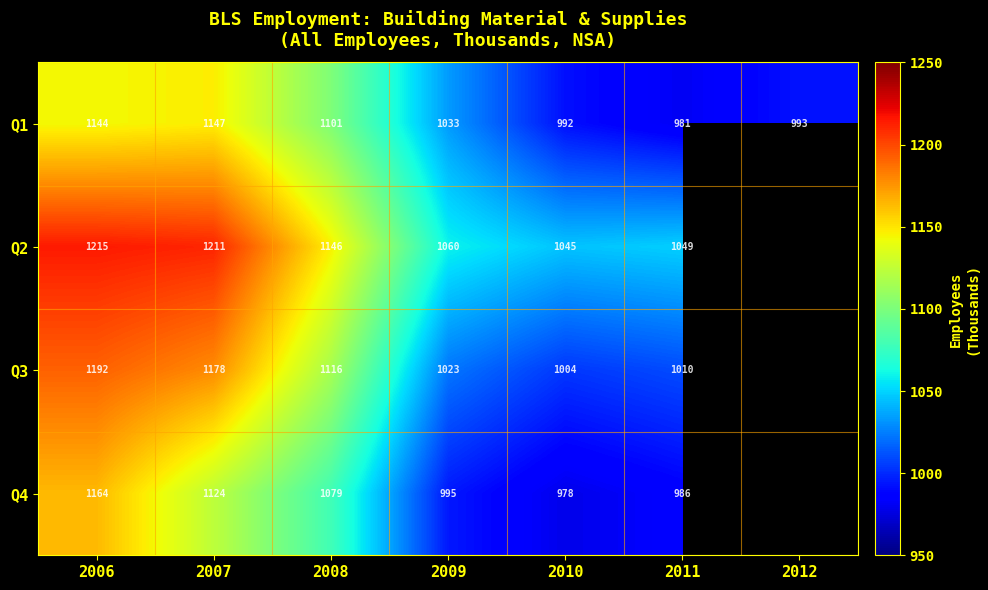

Is the value of Q2 at 2006 greater than the value of Q3 at 2011?

Yes